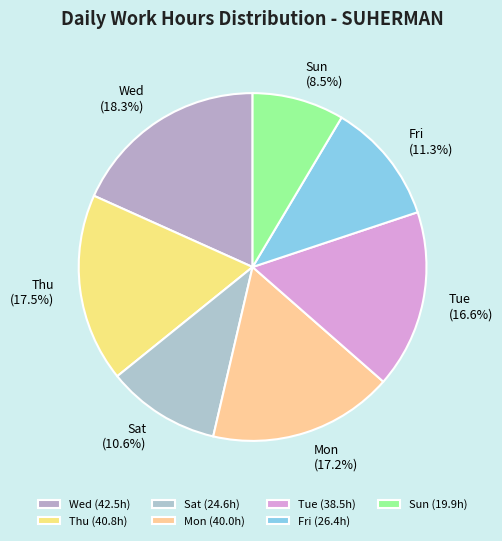

Combined, do Wed and Thu account for over 50%?

No